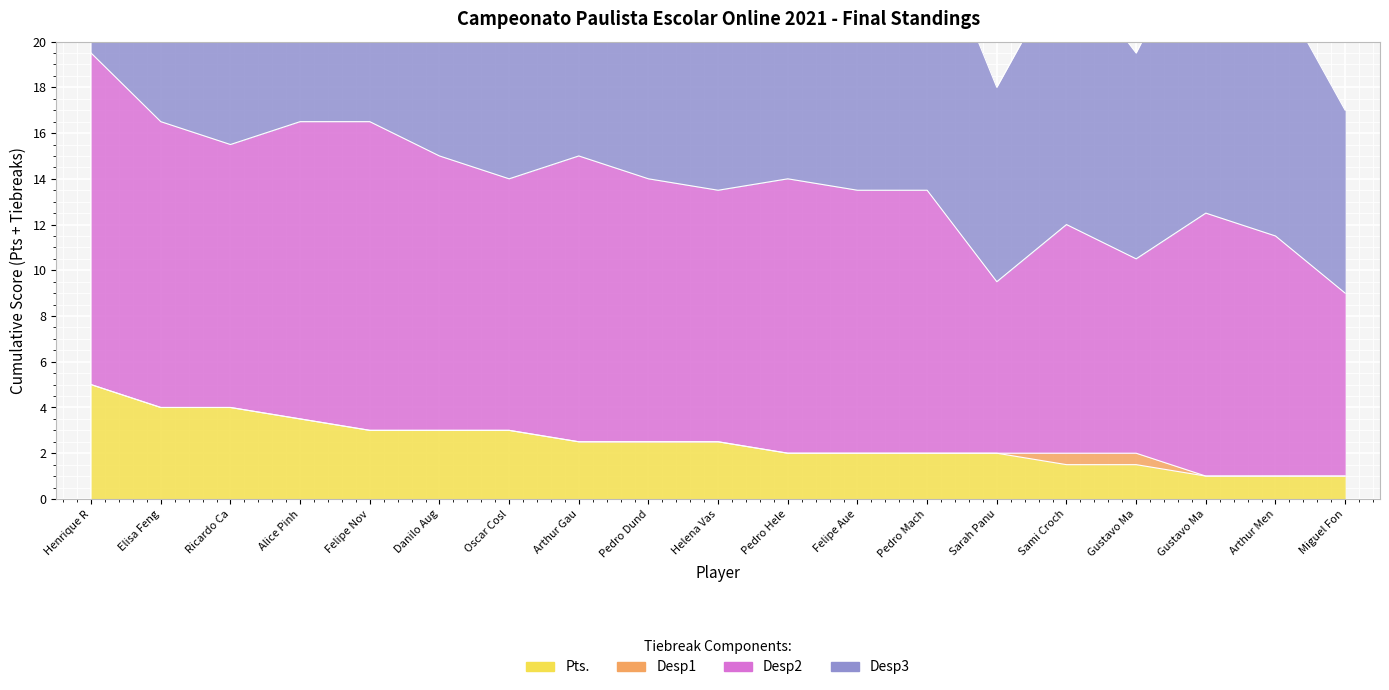

List the labels in order of Desp3 value, largest first.

Henrique R, Felipe Nov, Alice Pinh, Elisa Feng, Arthur Gau, Ricardo Ca, Danilo Aug, Pedro Hele, Pedro Dund, Oscar Cosl, Helena Vas, Felipe Aue, Pedro Mach, Gustavo Ma, Sami Croch, Arthur Men, Gustavo Ma, Sarah Panu, Miguel Fon